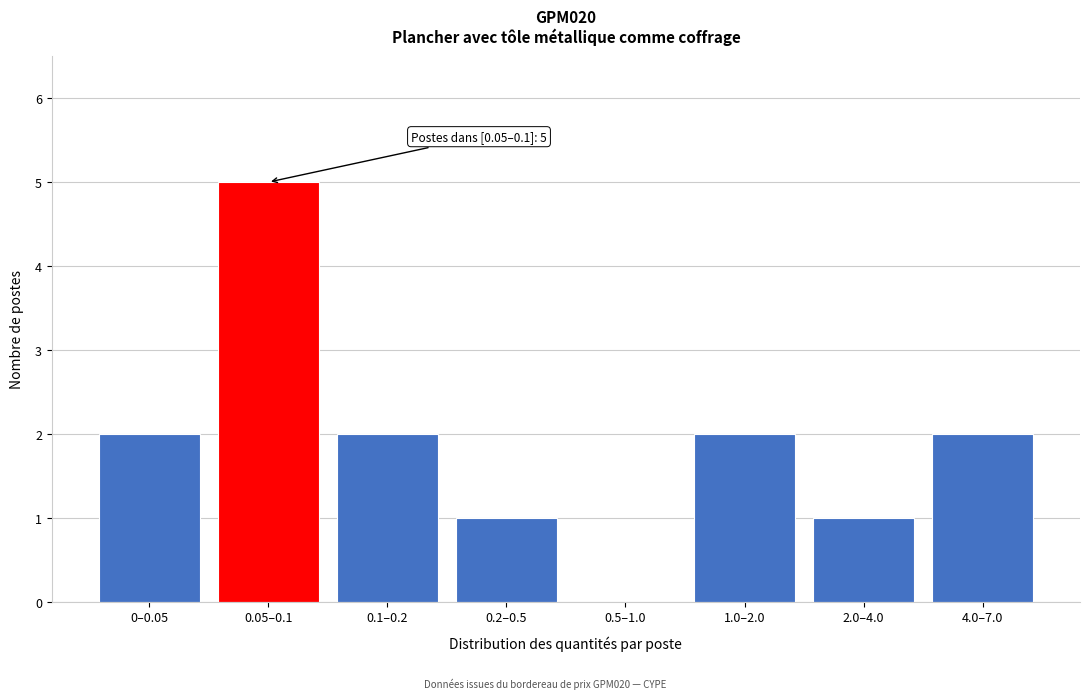

Reading left to right, transcribe all the data shown in this chart.

0–0.05=2	0.05–0.1=5	0.1–0.2=2	0.2–0.5=1	0.5–1.0=0	1.0–2.0=2	2.0–4.0=1	4.0–7.0=2